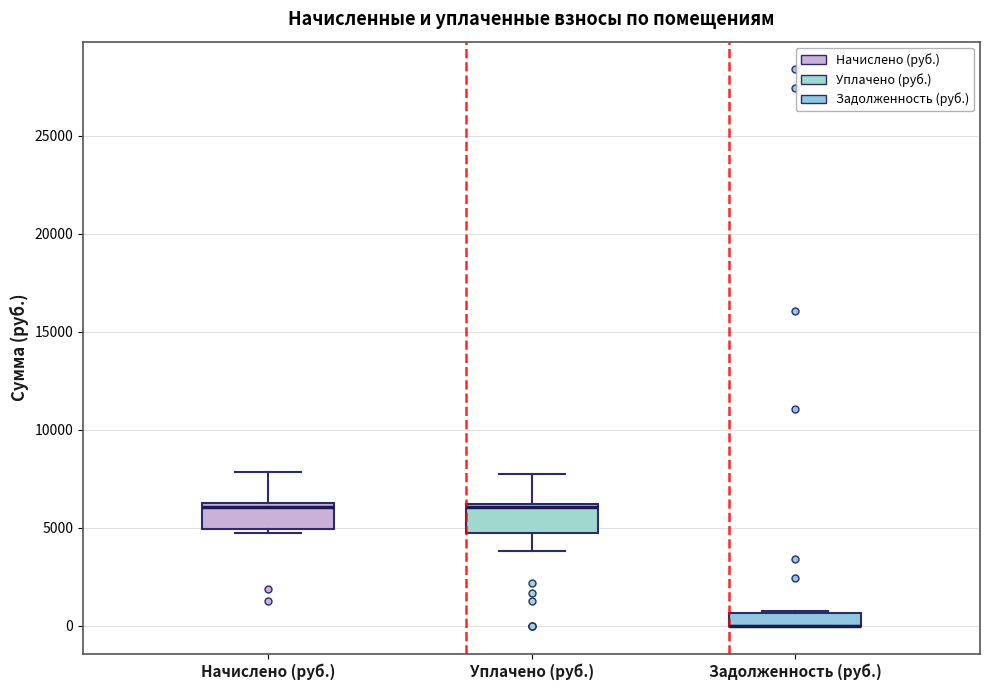

Where is the upper edge of the box for Уплачено (руб.) on the y-axis? The values are not printed on the chart, so give them approximately, as read against the axis.

6000